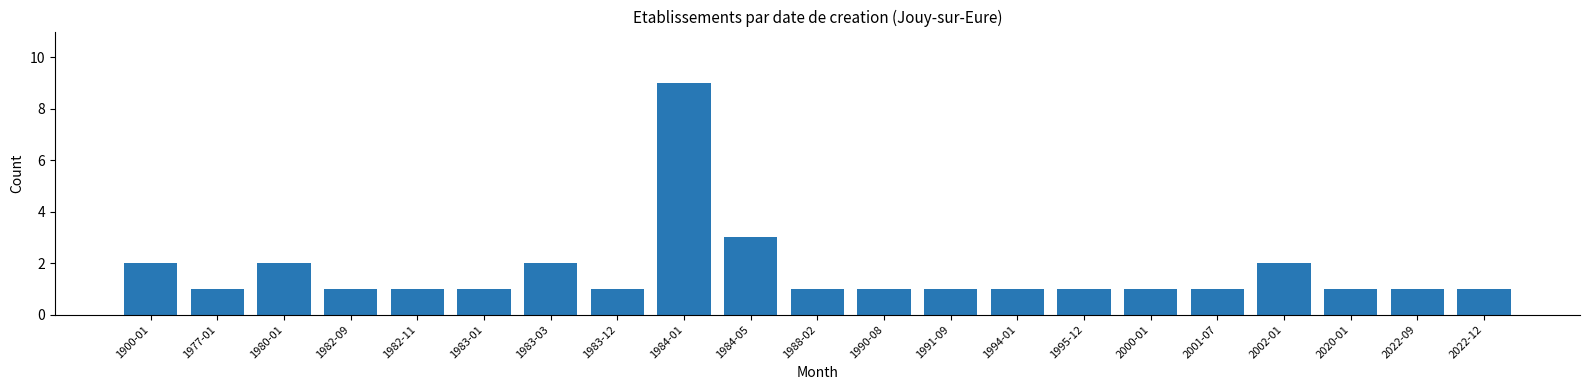

Reading right to left, list all the values displayed in this chart.

2022-12=1	2022-09=1	2020-01=1	2002-01=2	2001-07=1	2000-01=1	1995-12=1	1994-01=1	1991-09=1	1990-08=1	1988-02=1	1984-05=3	1984-01=9	1983-12=1	1983-03=2	1983-01=1	1982-11=1	1982-09=1	1980-01=2	1977-01=1	1900-01=2